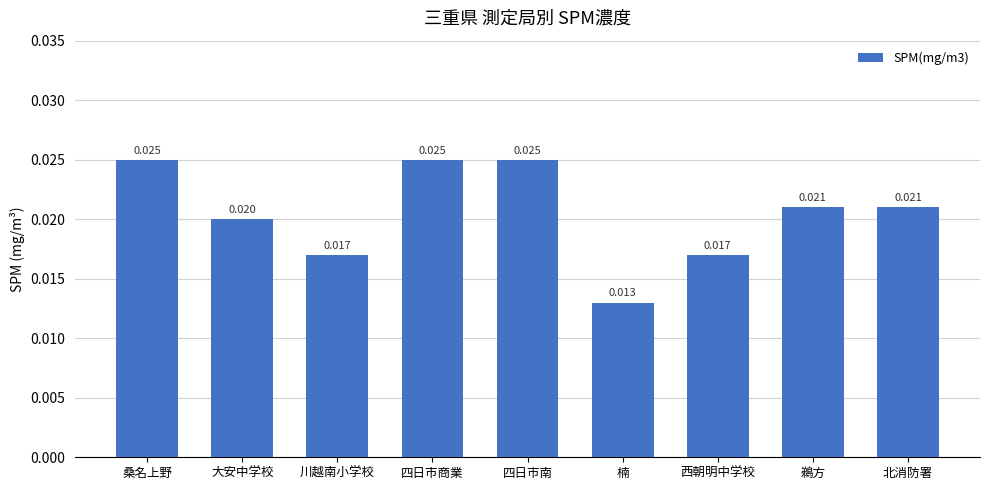

How many bars are there in total?

9